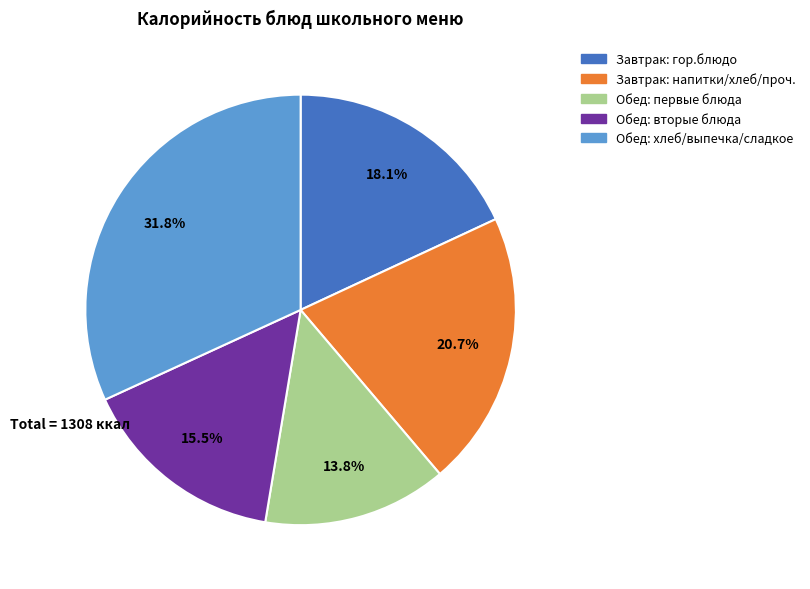

How many slices are in this pie chart?

5